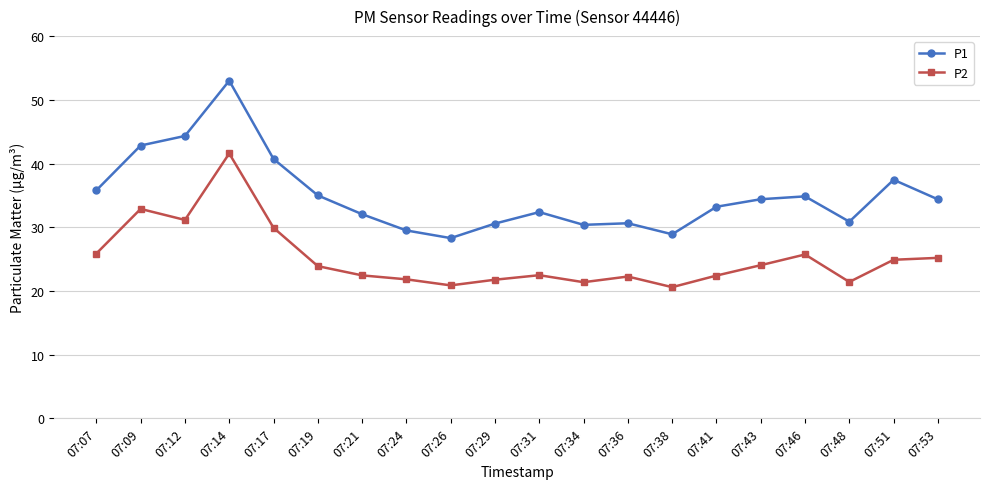

What is the difference between the maximum and second lowest values in the P1 series?

24.1